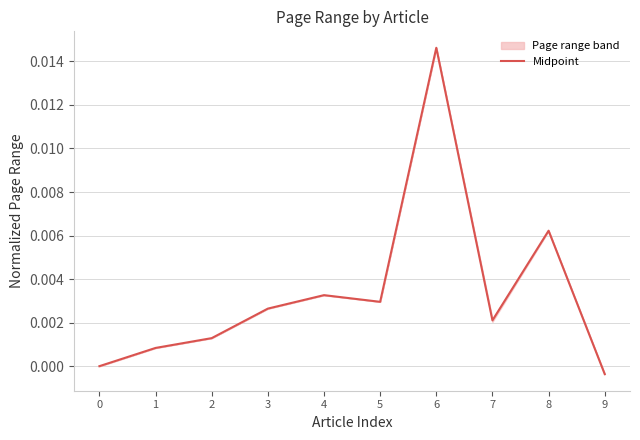

Which has a higher value, 4 or 5?

4